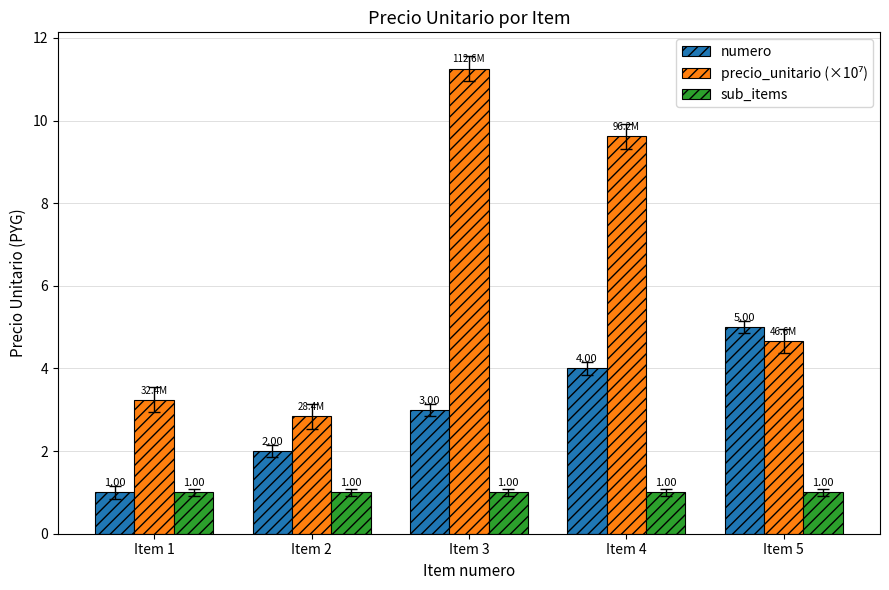

What is the total value across all series at Item 1?

5.2